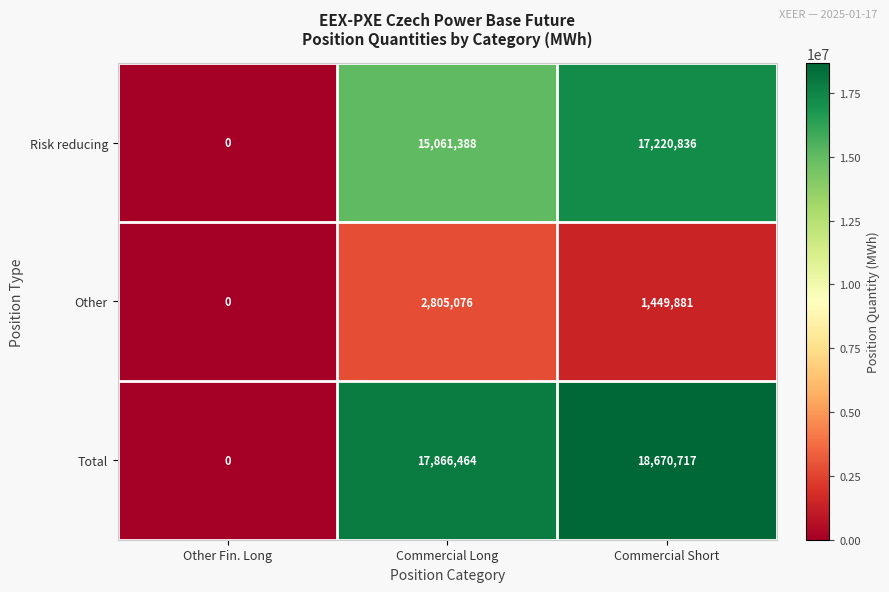

Rank the categories by Risk reducing value from highest to lowest.

Commercial Short, Commercial Long, Other Fin. Long